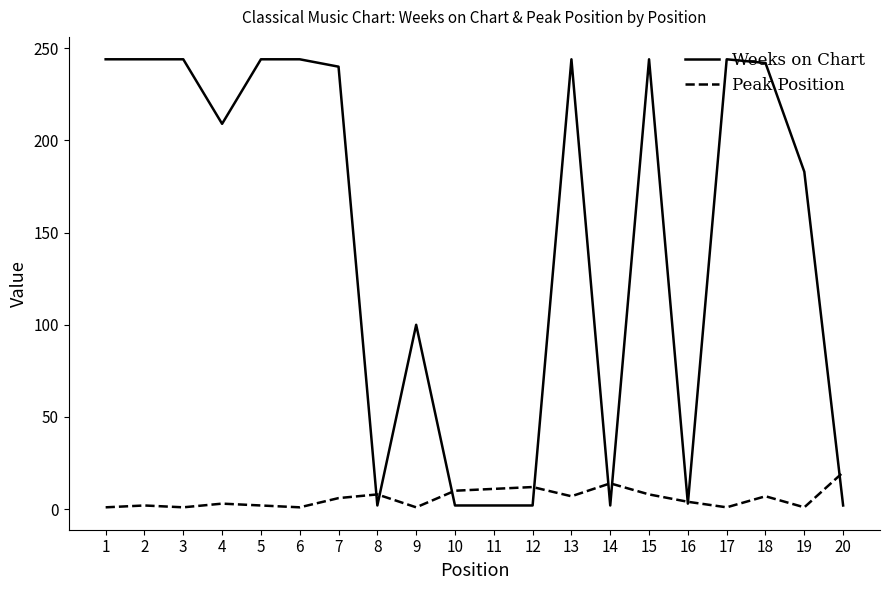

Which series has the largest range (max minus min)?

Weeks on Chart